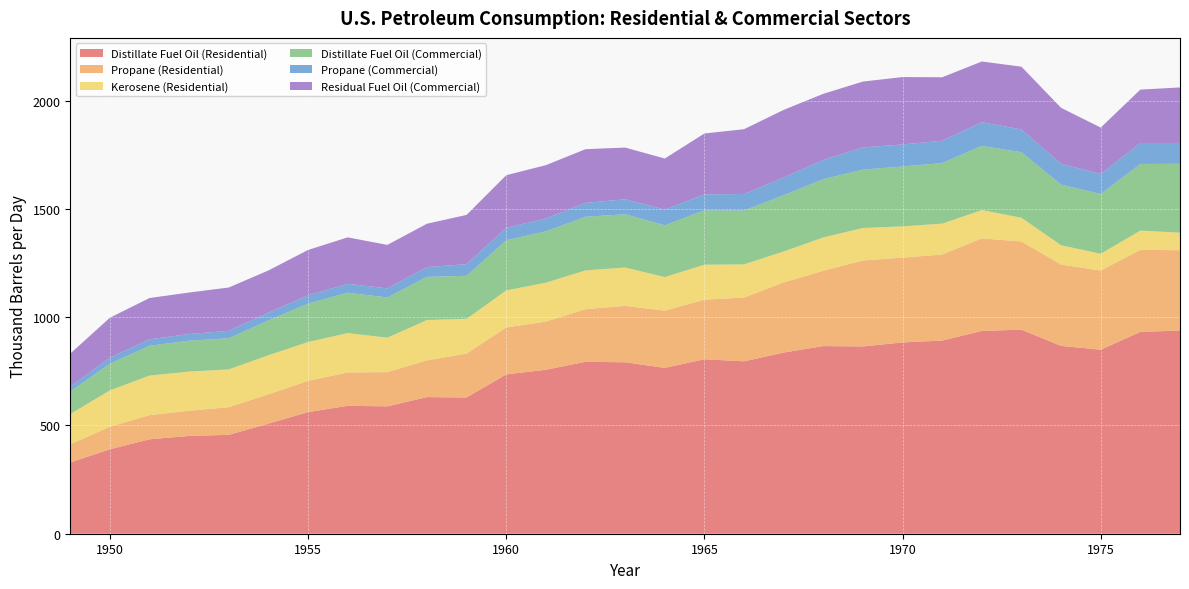

Reading right to left, what are all the values shown in this chart?

Distillate Fuel Oil (Residential): 938.0	931.9	849.7	867.2	942.3	936.4	892.0	883.3	864.7	866.4	836.4	796.1	805.5	765.7	791.6	793.9	757.0	735.6	629.0	630.9	588.1	590.6	561.6	508.5	456.5	451.6	435.9	389.9	329.2
Propane (Residential): 371.2	379.0	365.5	375.8	407.0	427.4	397.1	391.8	396.9	348.0	324.1	294.5	275.2	264.3	260.6	242.9	222.5	217.1	202.8	169.7	158.0	154.2	144.4	135.4	127.8	116.5	111.7	104.2	83.9
Kerosene (Residential): 80.9	88.9	77.6	88.8	109.7	130.6	142.6	144.2	150.1	153.7	142.6	153.1	161.5	155.2	177.0	179.0	179.6	170.7	160.5	186.1	158.9	181.7	179.3	180.3	174.4	180.6	182.7	167.8	139.7
Distillate Fuel Oil (Commercial): 318.0	307.7	275.9	280.1	302.7	296.3	279.7	276.3	269.5	269.1	259.8	248.8	251.4	238.8	246.1	247.4	237.2	231.5	198.6	199.2	185.7	186.5	177.3	160.6	144.2	142.6	137.7	123.1	103.9
Propane (Commercial): 96.4	96.7	92.5	95.9	104.8	109.5	103.1	102.0	102.6	89.1	81.8	76.1	73.6	72.7	69.0	64.5	59.2	57.7	53.9	45.1	42.0	41.0	38.4	36.0	34.0	31.0	29.7	27.7	22.3
Residual Fuel Oil (Commercial): 256.2	246.6	214.3	258.5	290.0	280.3	293.0	311.2	304.0	305.1	312.3	299.3	281.0	235.7	238.8	247.9	246.2	242.7	227.3	200.3	200.8	214.3	209.4	194.9	200.1	191.5	190.7	184.7	152.8